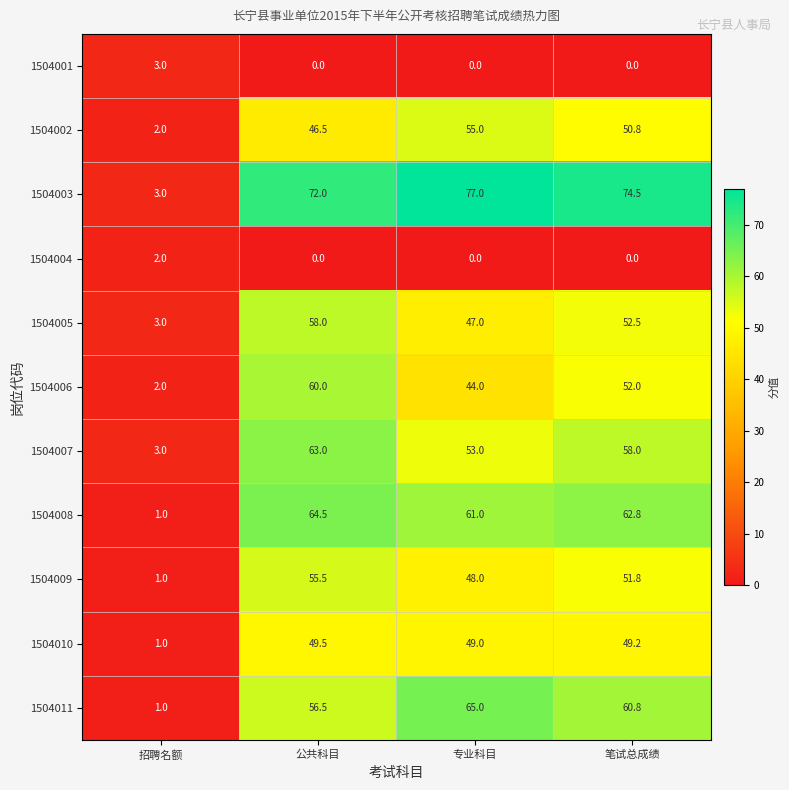

Is it true that 1504011 equals 0.2 at 招聘名额?

False